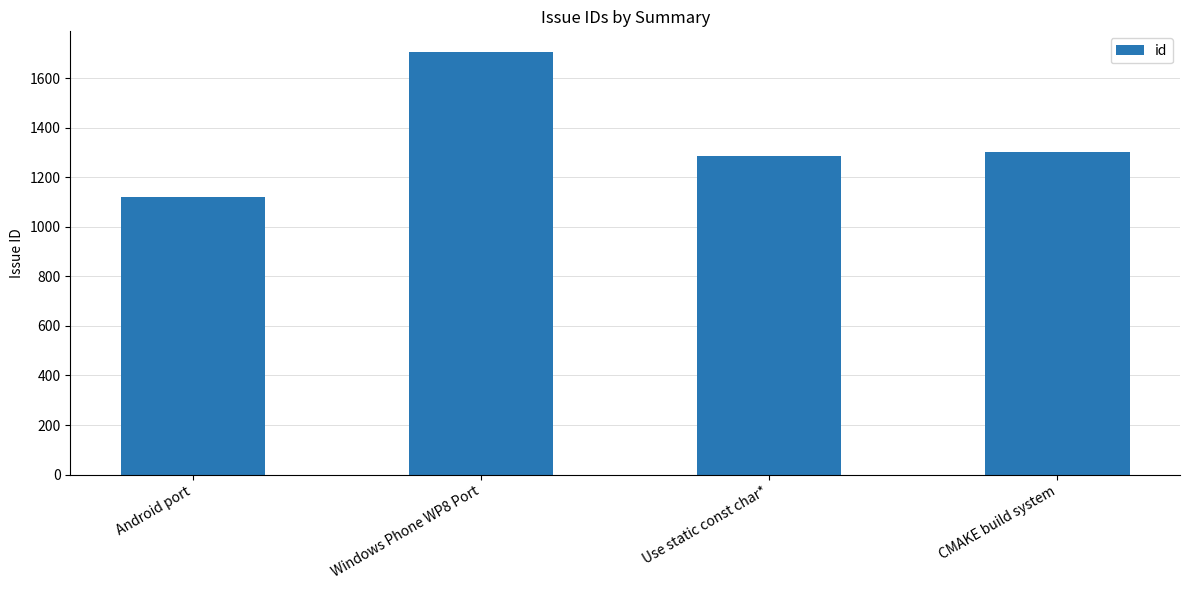

What is the value of the 2nd bar from the left?

1704